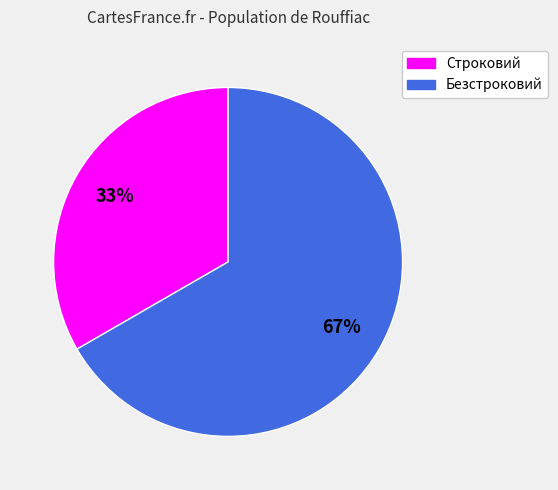

What is the ratio of the value at Безстроковий to the value at Строковий?

2.0